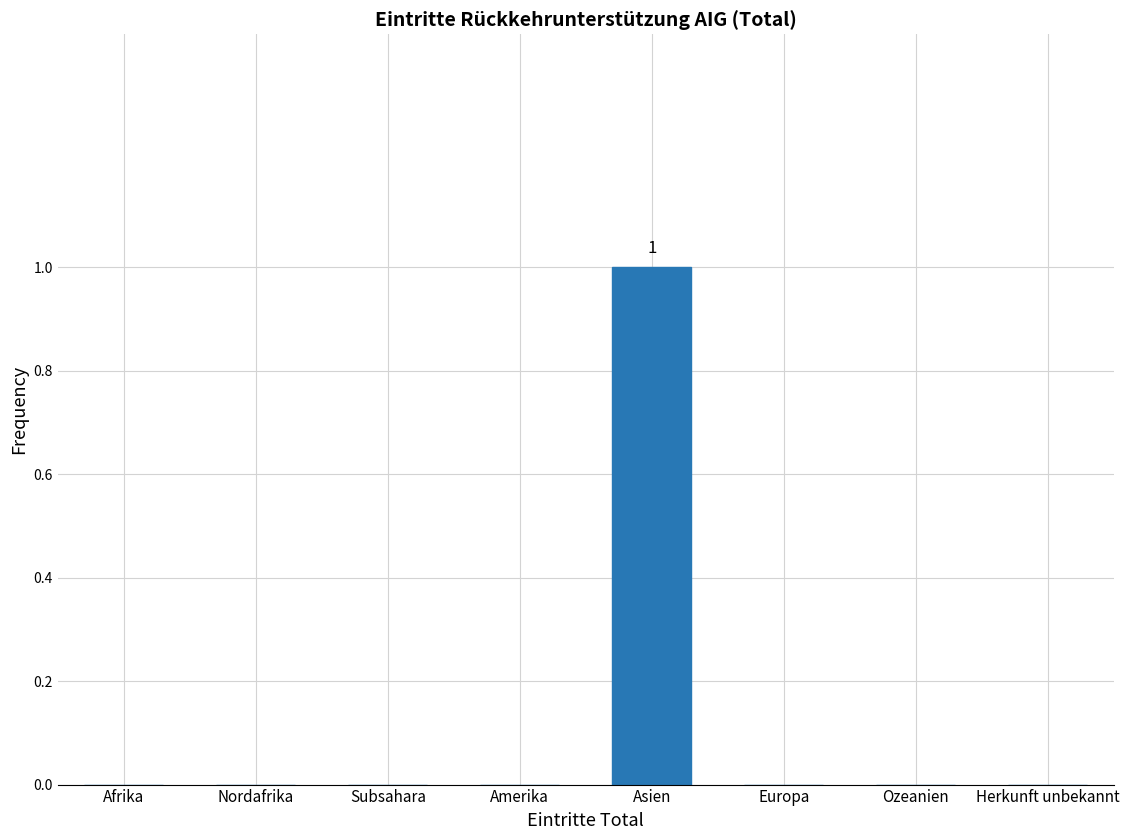

Reading left to right, extract all data points from this chart.

Afrika=0	Nordafrika=0	Subsahara=0	Amerika=0	Asien=1	Europa=0	Ozeanien=0	Herkunft unbekannt=0